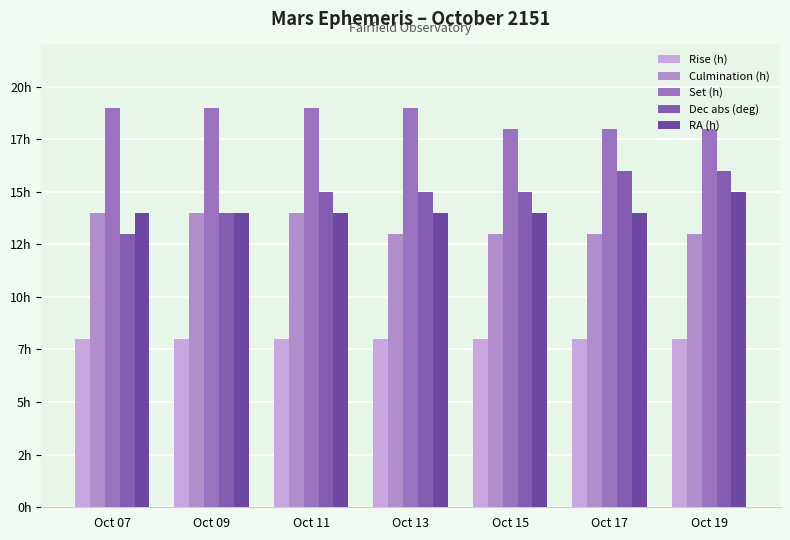

Reading right to left, transcribe all the data shown in this chart.

Rise (h): Oct 19=8	Oct 17=8	Oct 15=8	Oct 13=8	Oct 11=8	Oct 09=8	Oct 07=8
Culmination (h): Oct 19=13	Oct 17=13	Oct 15=13	Oct 13=13	Oct 11=14	Oct 09=14	Oct 07=14
Set (h): Oct 19=18	Oct 17=18	Oct 15=18	Oct 13=19	Oct 11=19	Oct 09=19	Oct 07=19
Dec abs (deg): Oct 19=16	Oct 17=16	Oct 15=15	Oct 13=15	Oct 11=15	Oct 09=14	Oct 07=13
RA (h): Oct 19=15	Oct 17=14	Oct 15=14	Oct 13=14	Oct 11=14	Oct 09=14	Oct 07=14